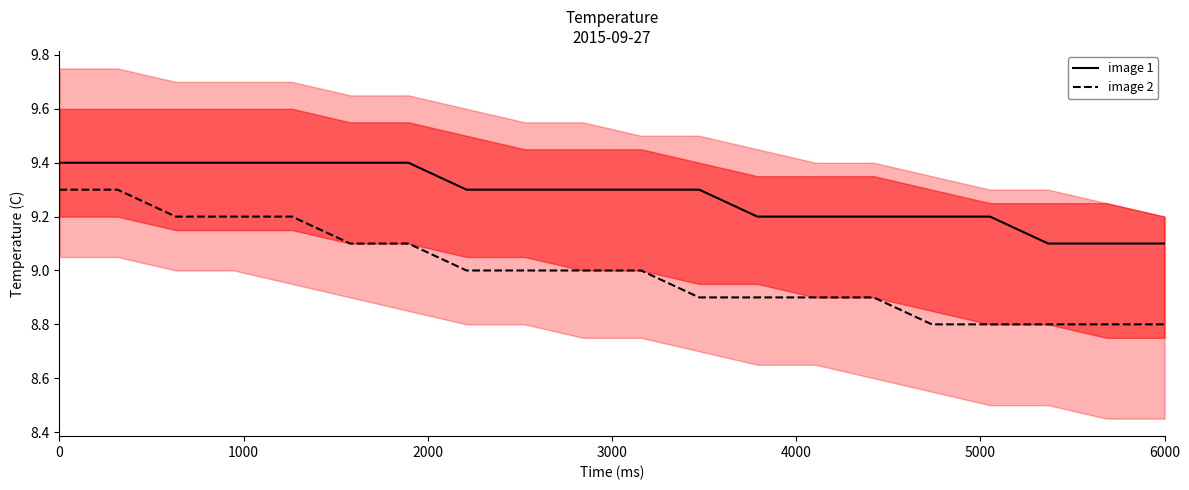

True or false: image 2 has more than 0 interior local peaks.

False